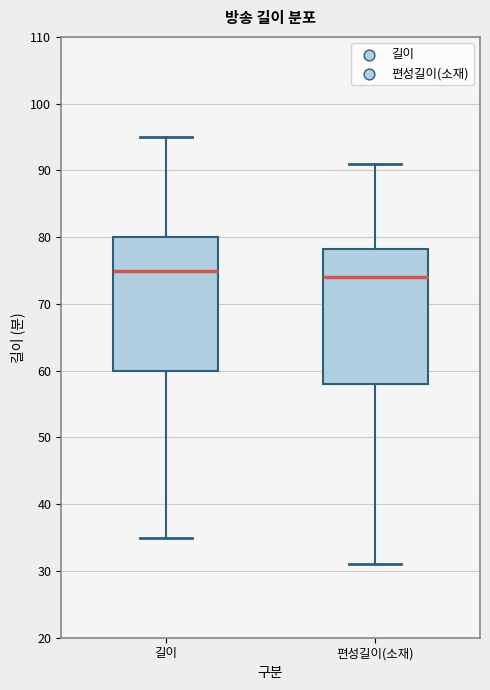

Reading left to right, transcribe this box plot: for each box, give where its median line is, the range the box spans, and where its two whiskers end, as read against the y-axis. The values are not printed on the chart, so give them approximately, as read against the axis.

길이: median 75, box 60 to 80, whiskers 35 to 95
편성길이(소재): median 74, box 58 to 78, whiskers 31 to 91